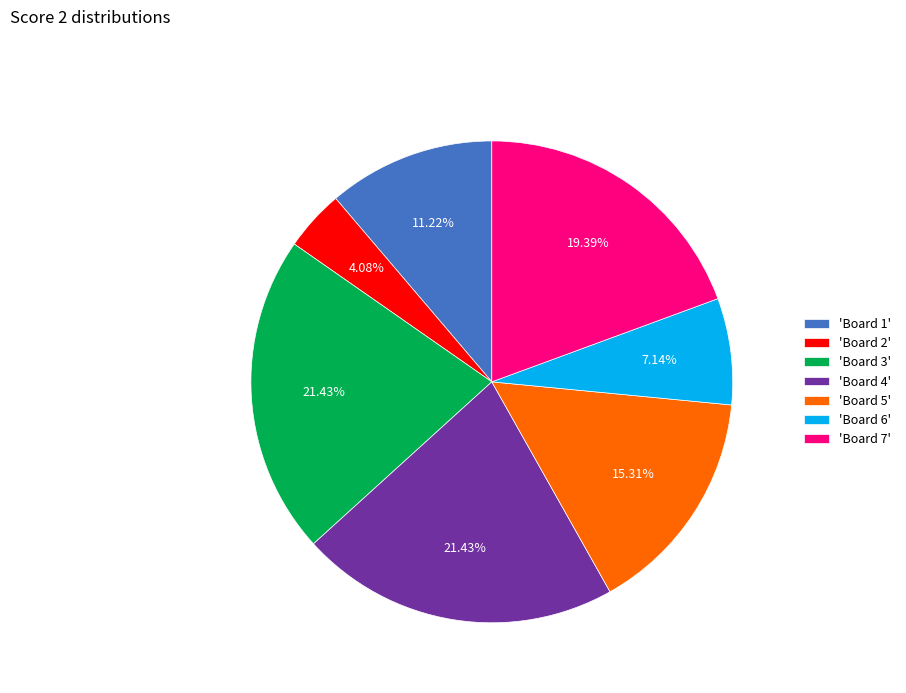

What is the ratio of the value at 'Board 3' to the value at 'Board 5'?

1.4